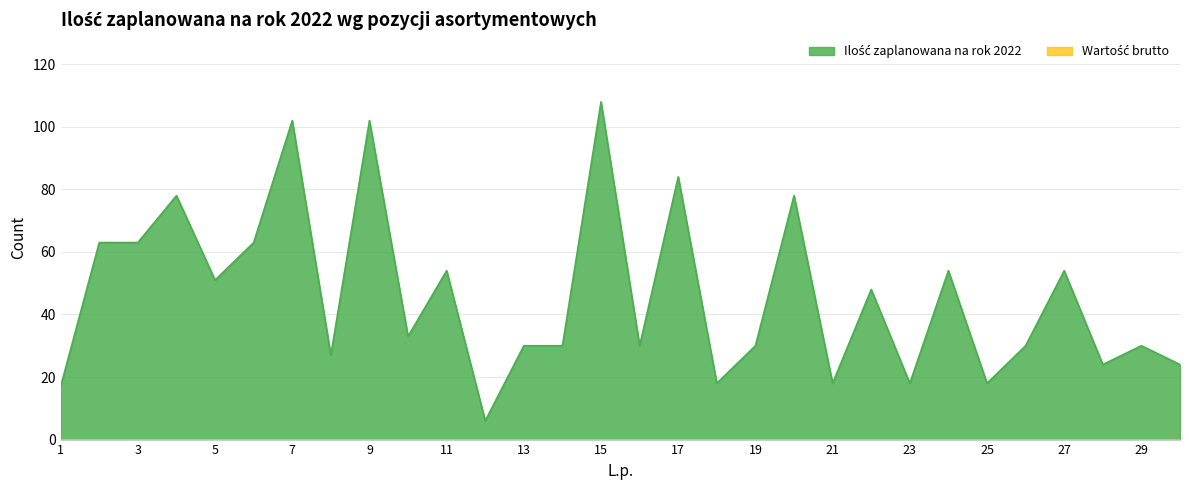

What is the value of the 6th point from the left?

63